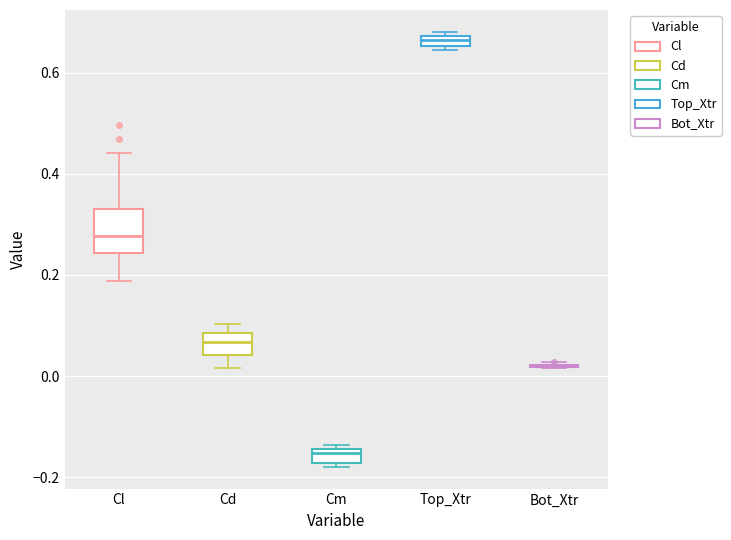

Which box is the tallest, from its lower edge to its upper edge?

Cl